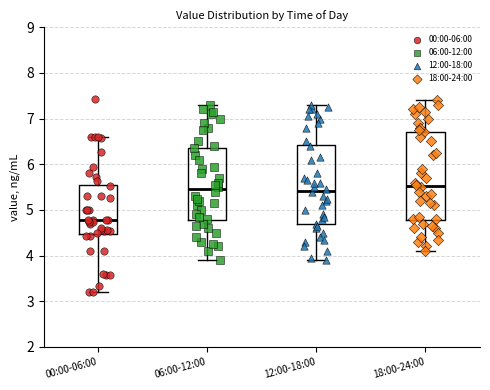

Comparing the boxes themselves (not the whiskers), which one is the tallest?

18:00-24:00